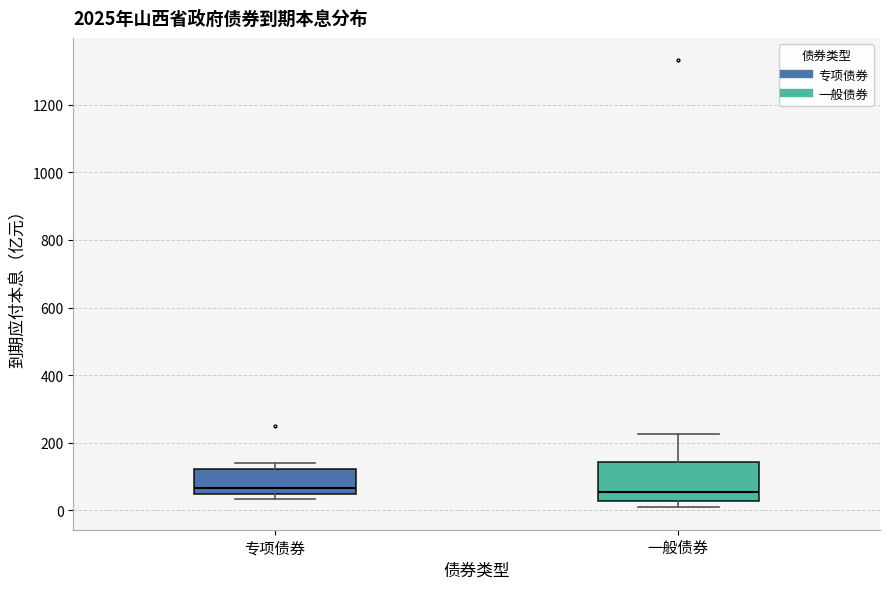

Reading left to right, read every box against the y-axis: the position of its median line, the range the box covers, and the ends of its whiskers. The values are not printed on the chart, so give them approximately, as read against the axis.

专项债券: median 60, box 40 to 120, whiskers 40 (just below the box's lower edge) to 140
一般债券: median 60, box 20 to 140, whiskers 0 to 220